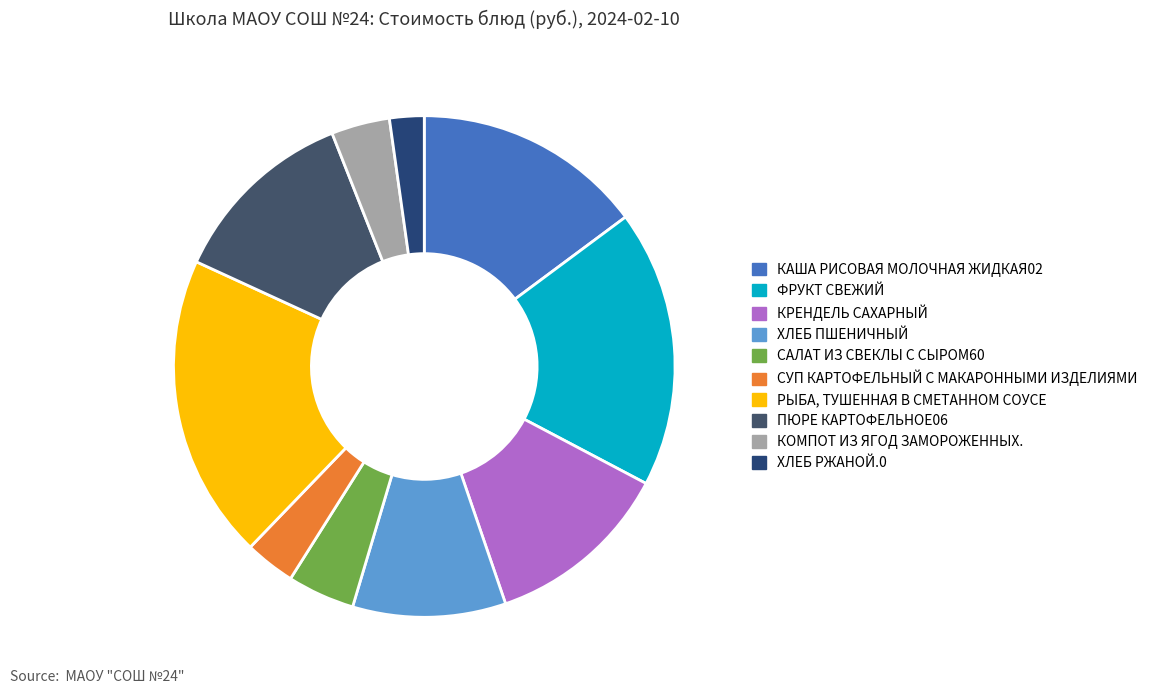

True or false: ХЛЕБ РЖАНОЙ.0 accounts for 8% of the total.

False